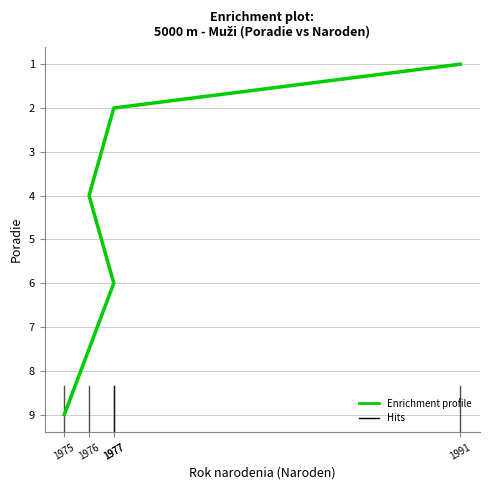

What is the approximate value at 1991?

1